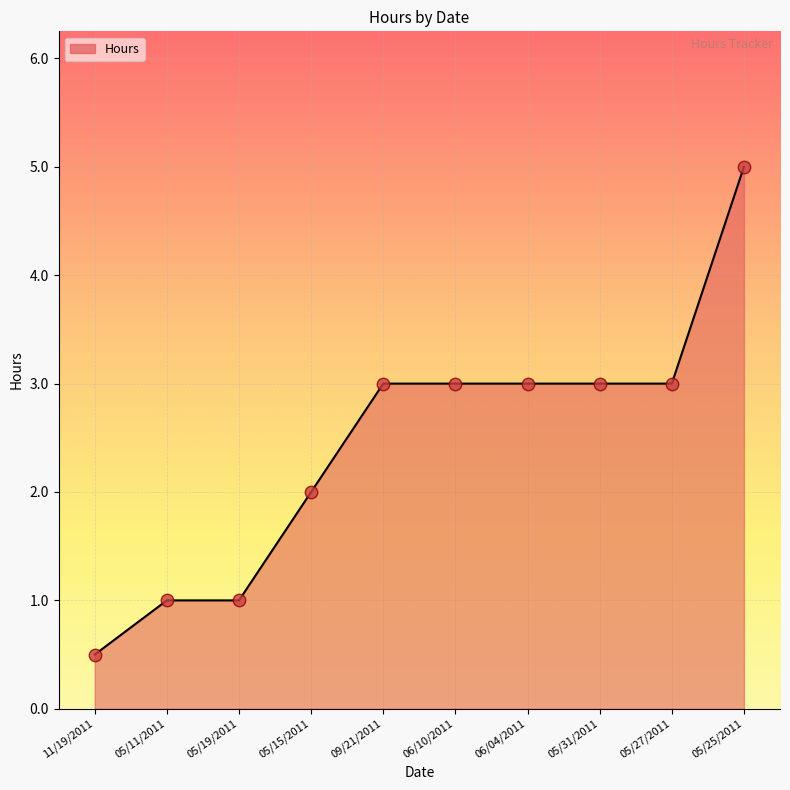

What is the ratio of the value at 05/19/2011 to the value at 09/21/2011?

0.3